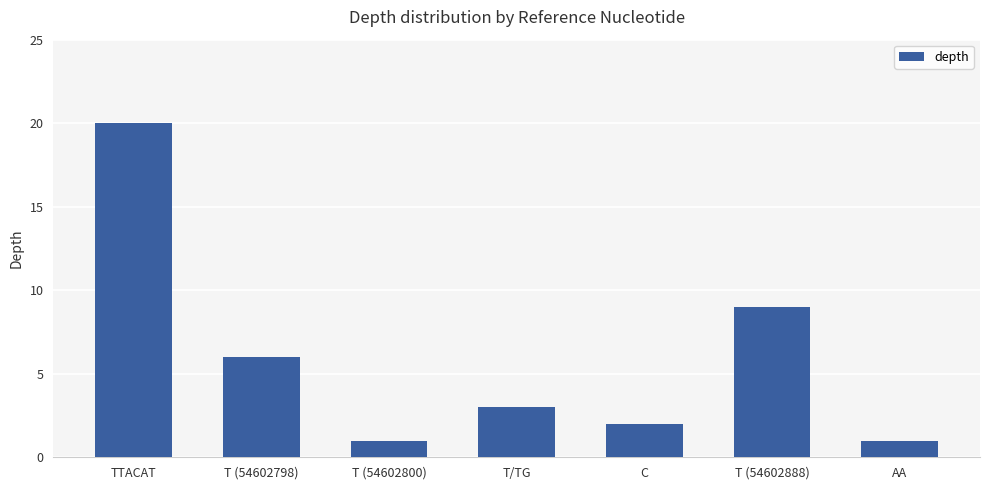

What is the label of the 6th bar from the left?

T (54602888)